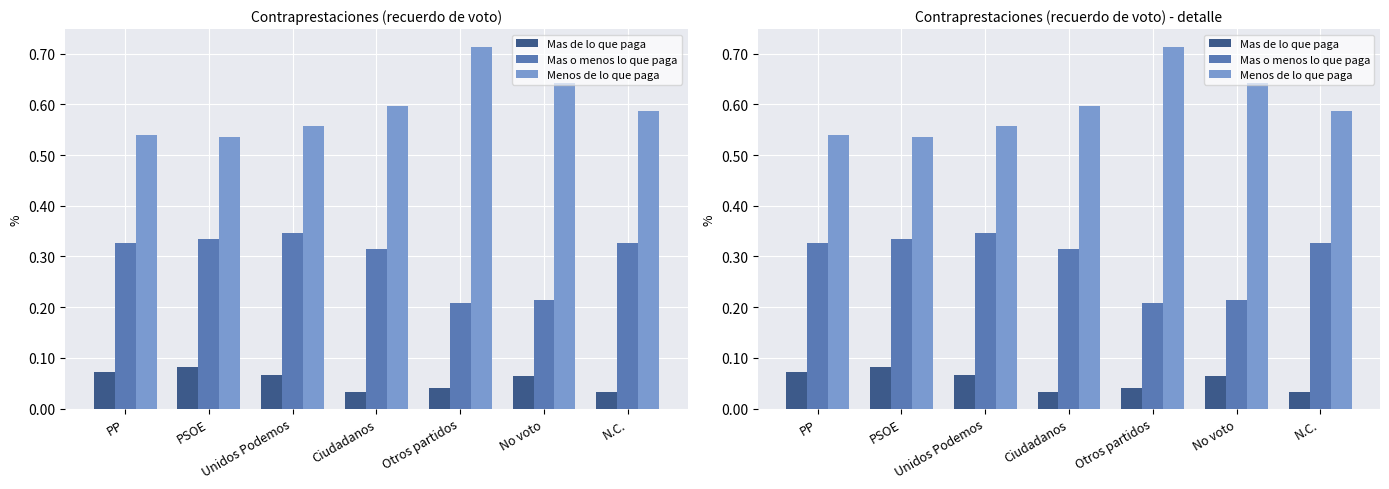

What is the difference between the highest and lowest values at N.C.?

0.6